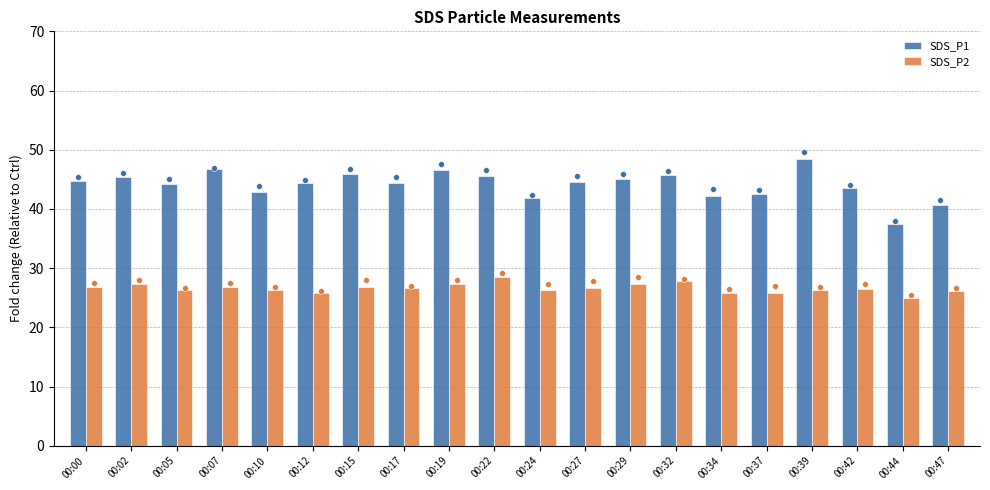

Is the value of SDS_P1 at 00:44 greater than the value of SDS_P2 at 00:00?

Yes